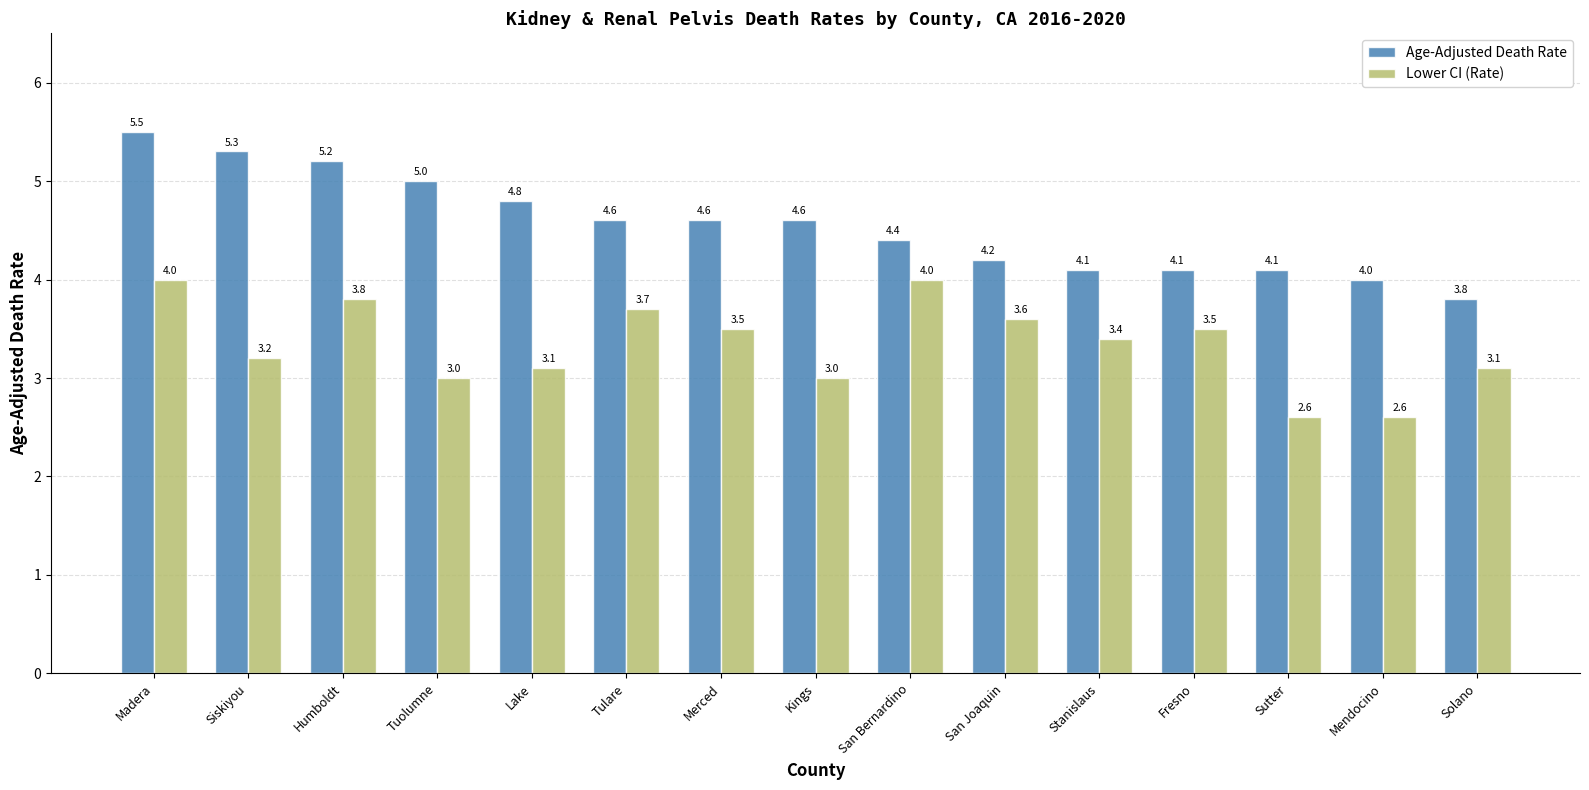

Where does the Age-Adjusted Death Rate series first go above 4?

Madera